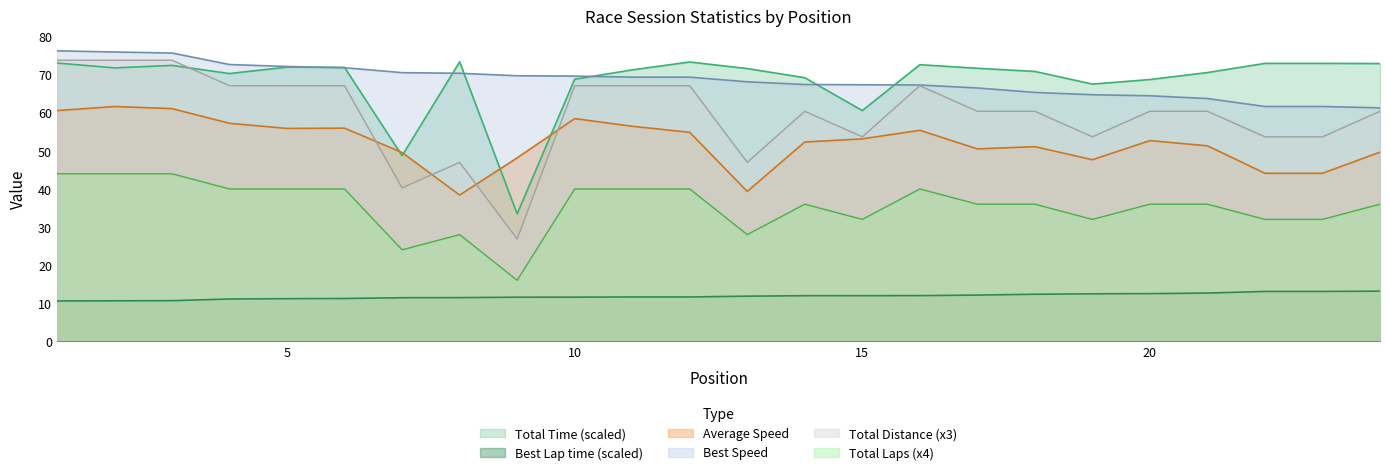

At which category does the chart reach its minimum across all series?

1